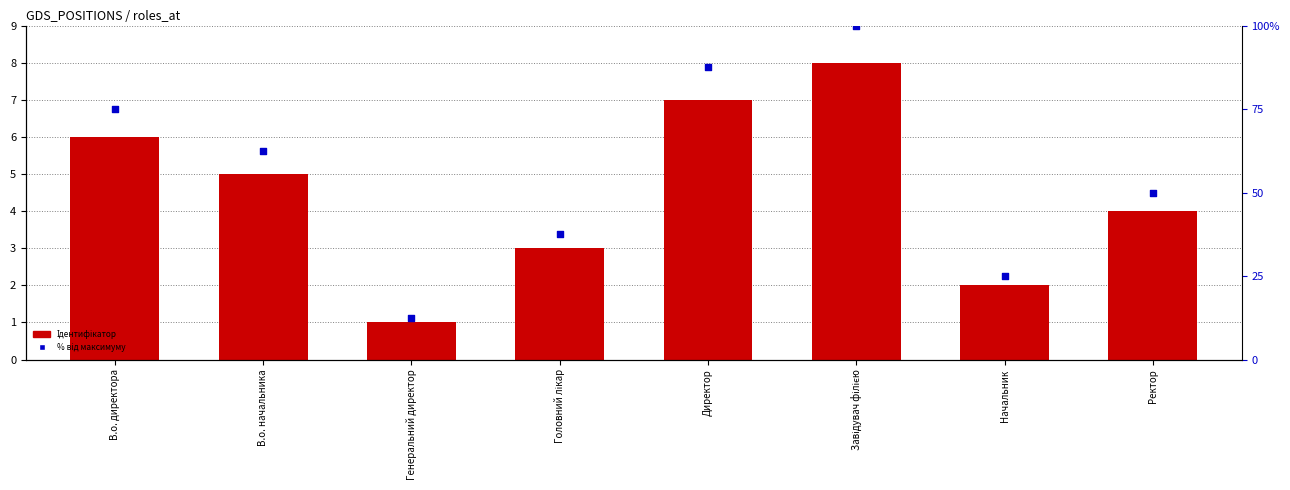

At how many categories does at least one series exceed 86?

2